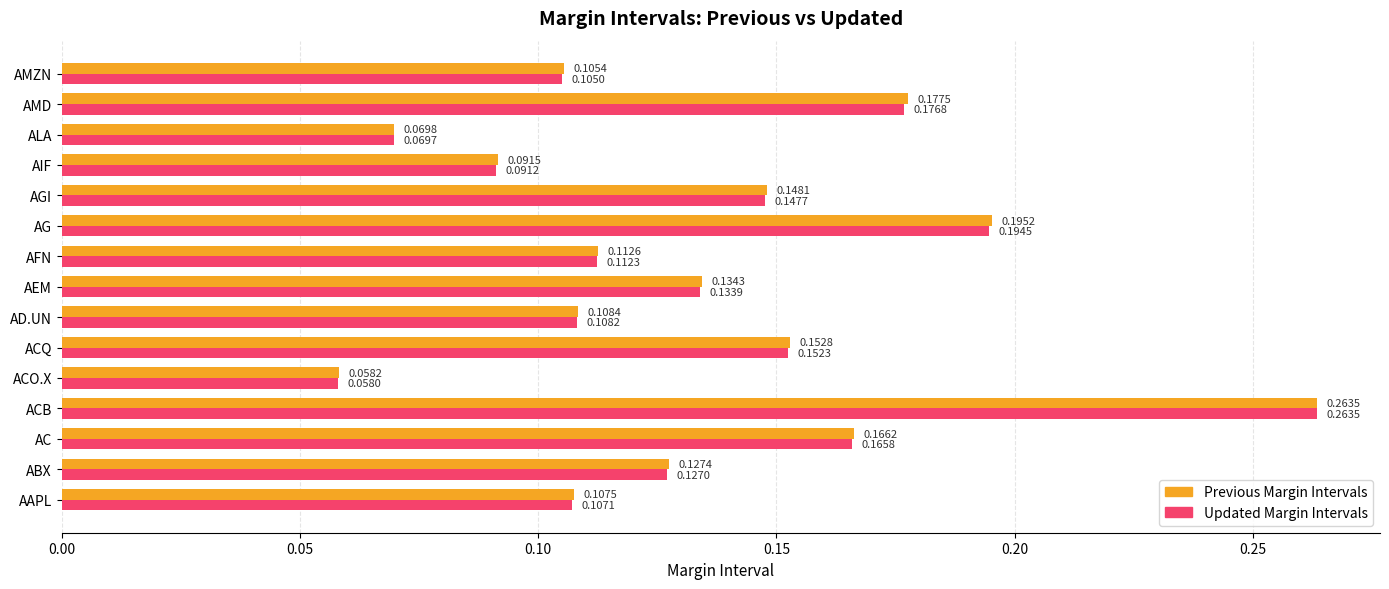

Which series changed the most between AAPL and AG?

Previous Margin Intervals